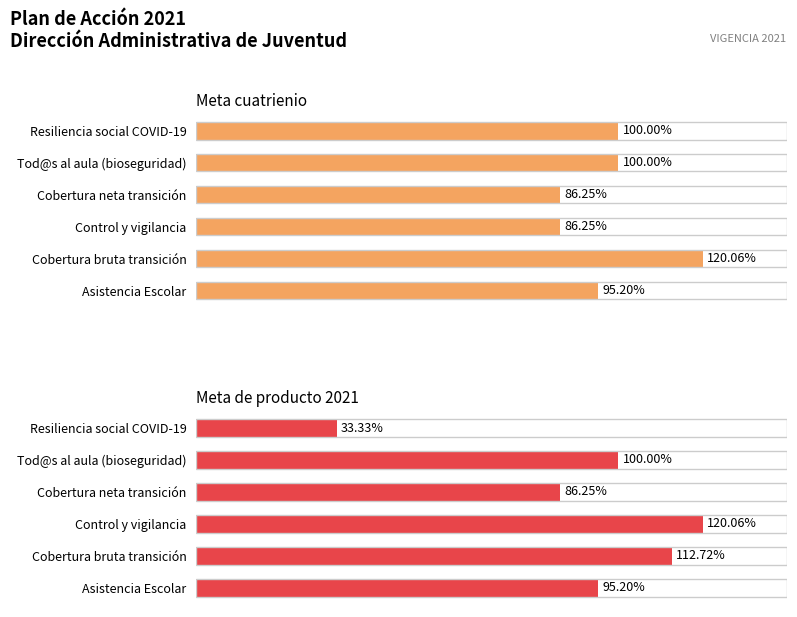

At how many categories does at least one series exceed 99?

4